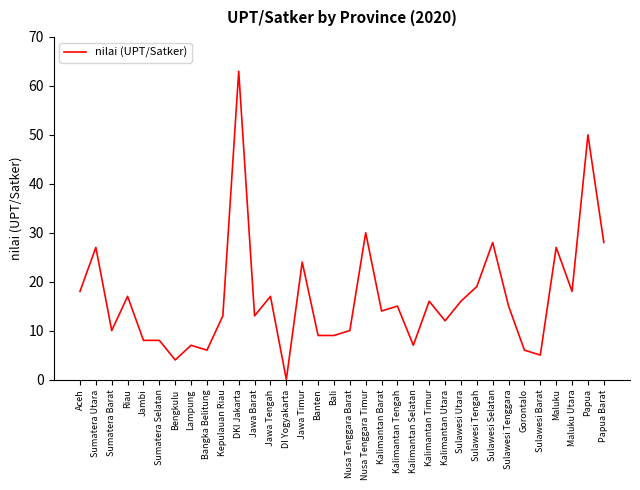

What is the greatest value displayed?

63